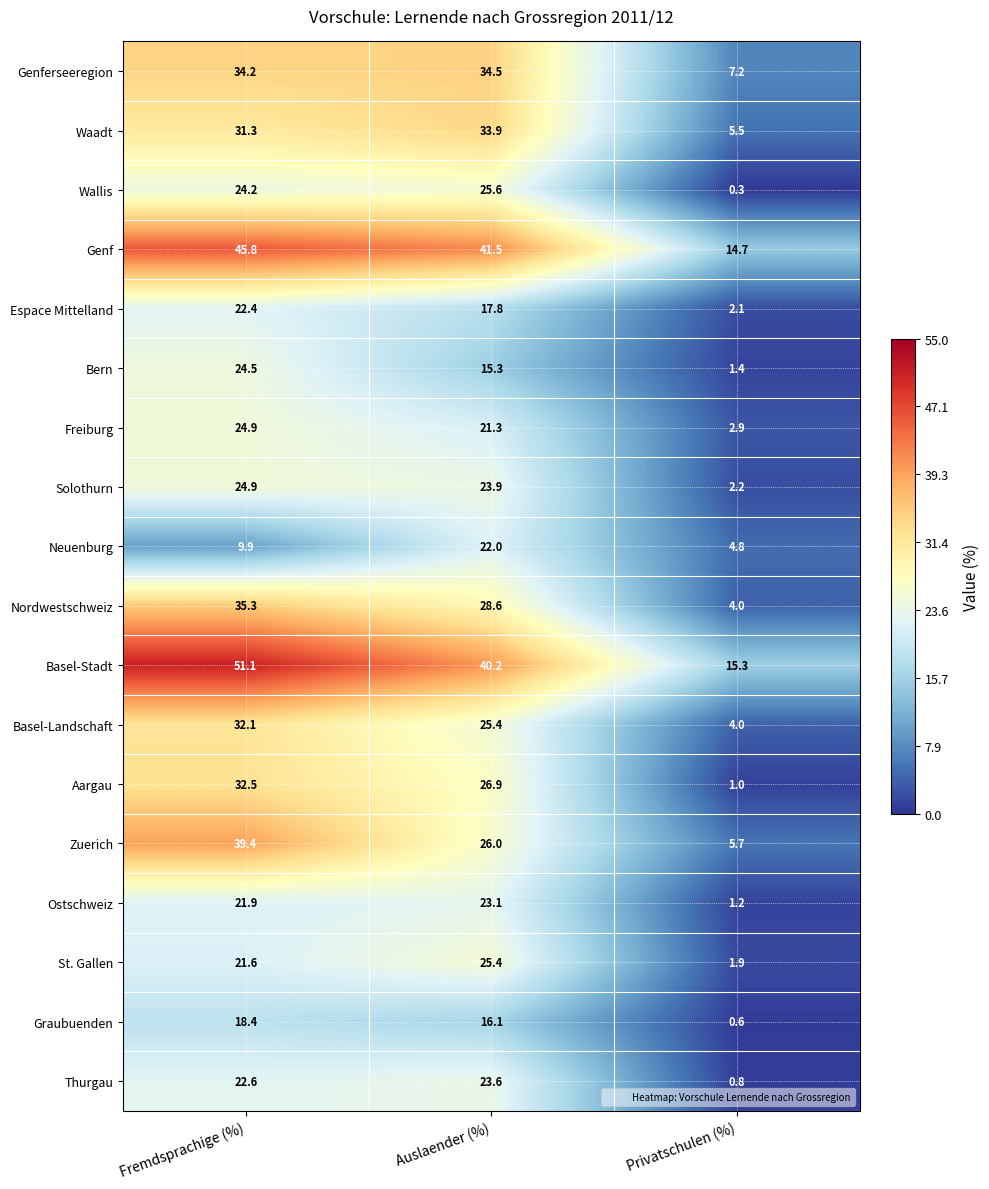

Which series has the widest spread of values?

Basel-Stadt